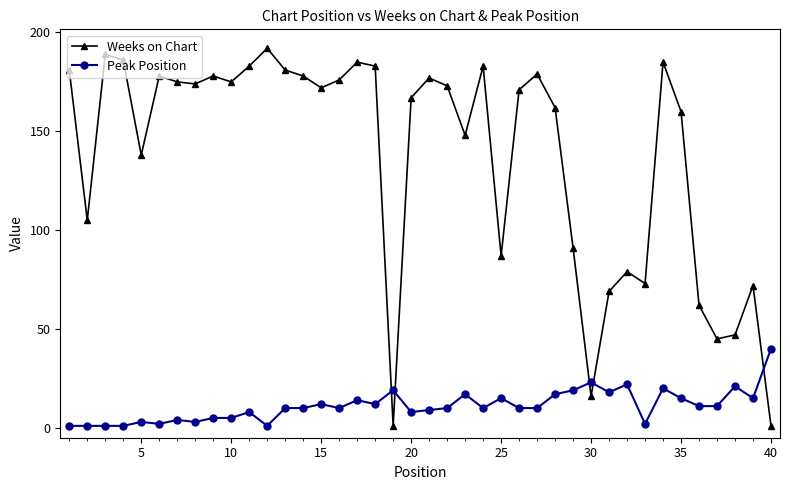

How many times do Peak Position and Weeks on Chart cross each other?

5